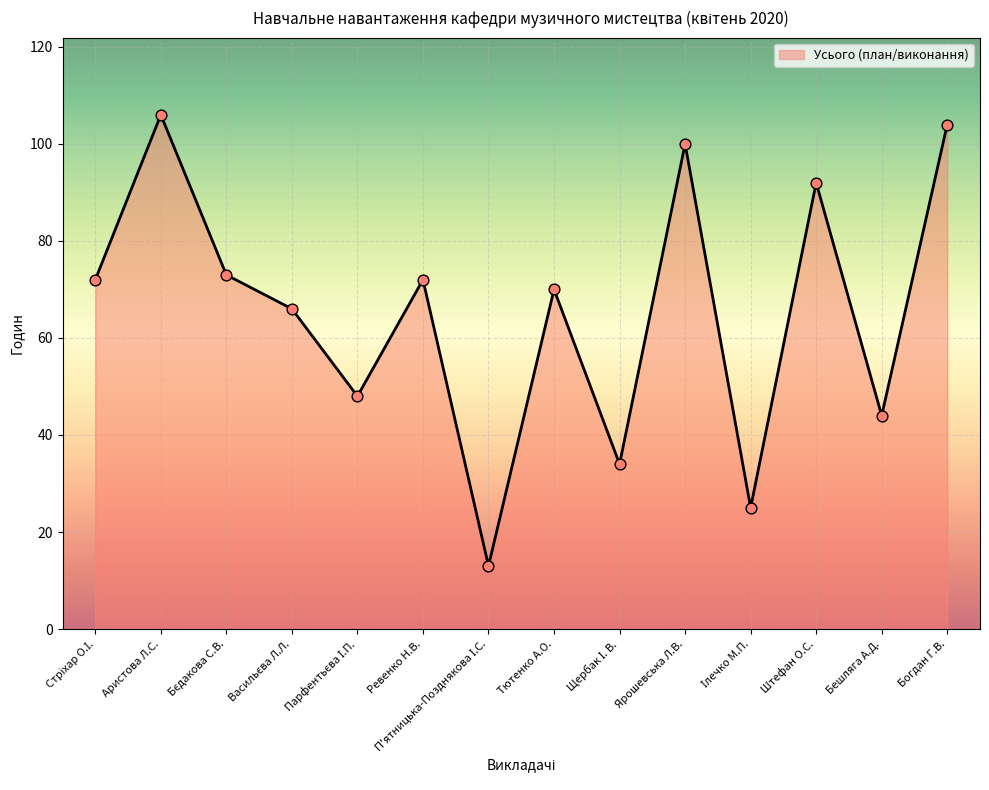

The chart shows a value of 106 at Аристова Л.С.. True or false?

True